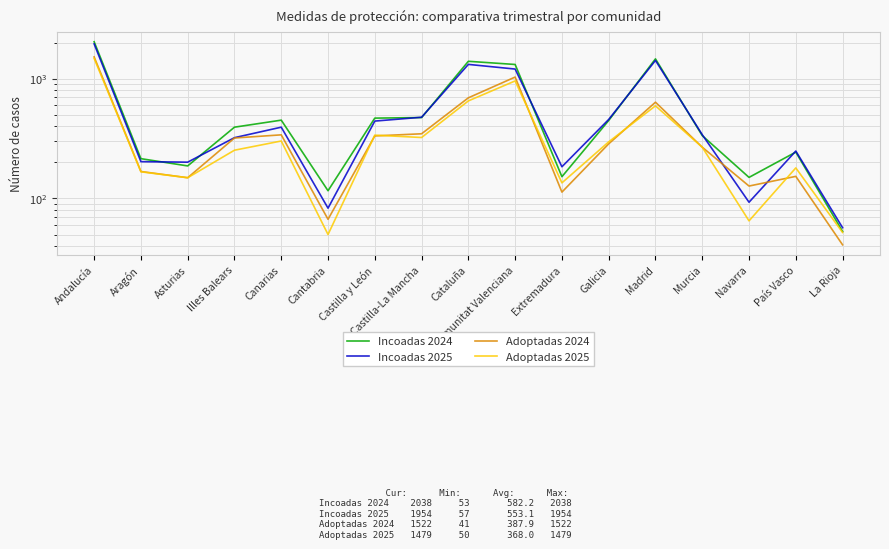

What is the difference between the second highest and minimum values in the Incoadas 2024 series?

1413